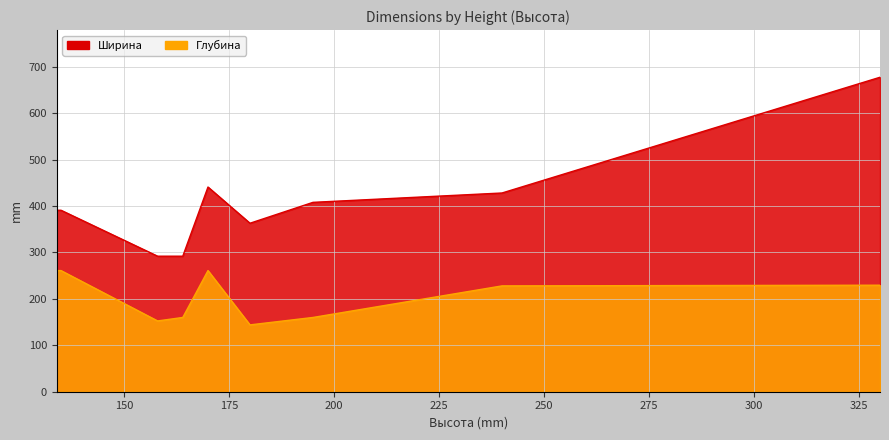

Does the chart have visible grid lines?

Yes